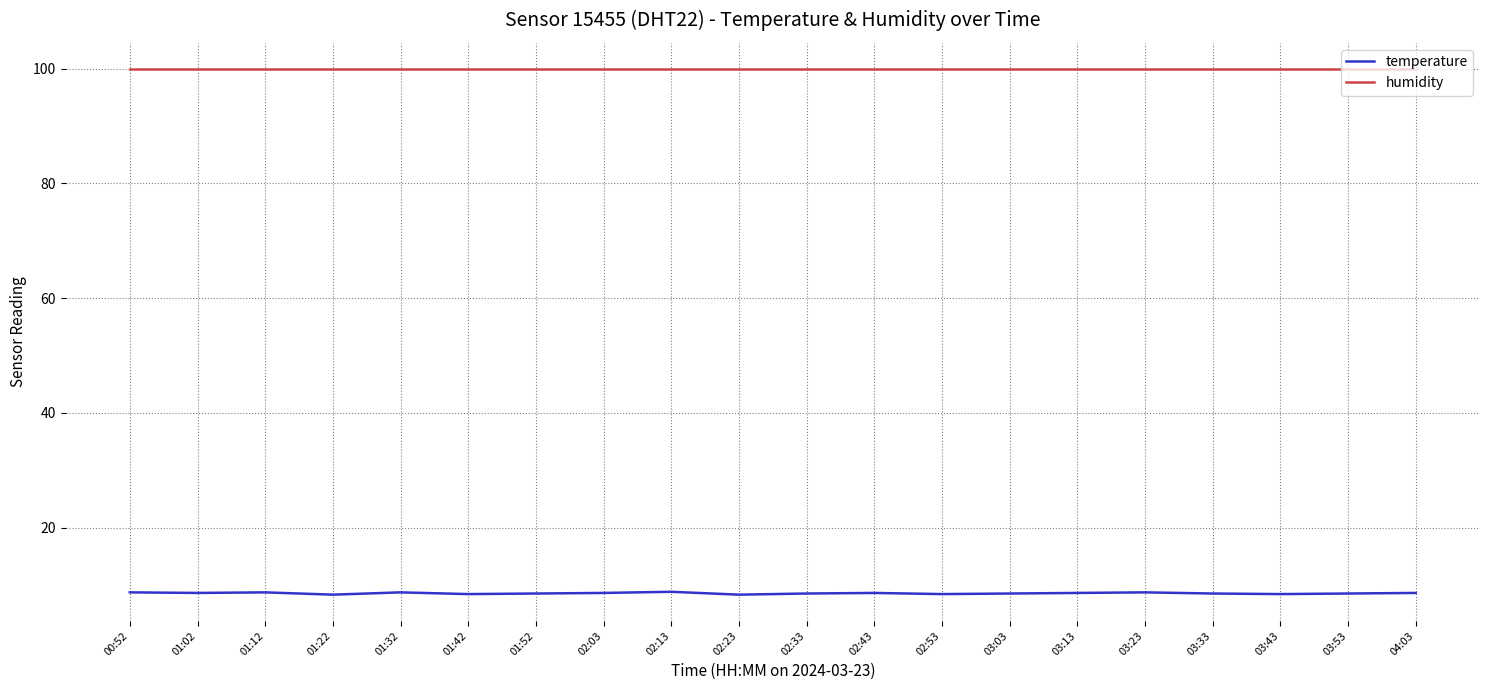

Which series has the largest total across all categories?

humidity